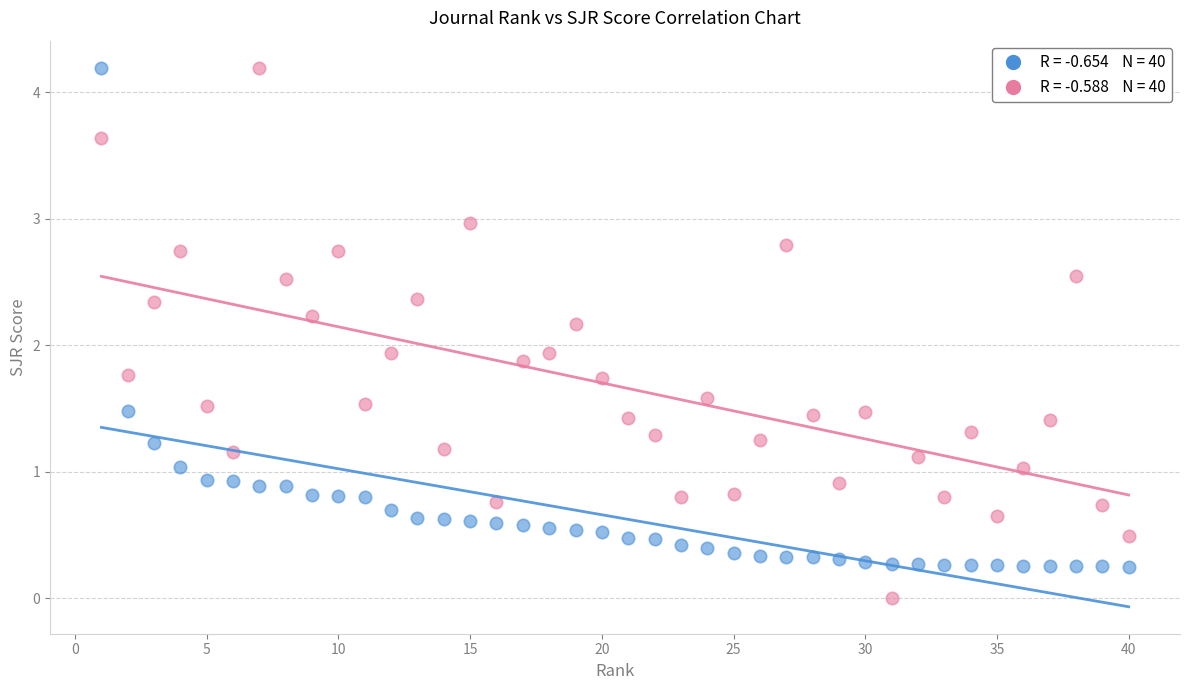

Across all data points, what is the range of X values (max minus min)?

39.0